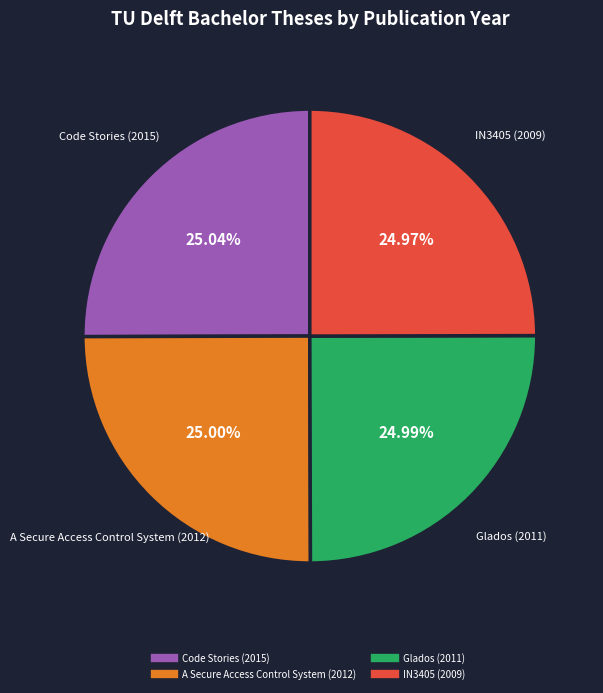

Combined, do IN3405 (2009) and Code Stories (2015) account for over 50%?

Yes